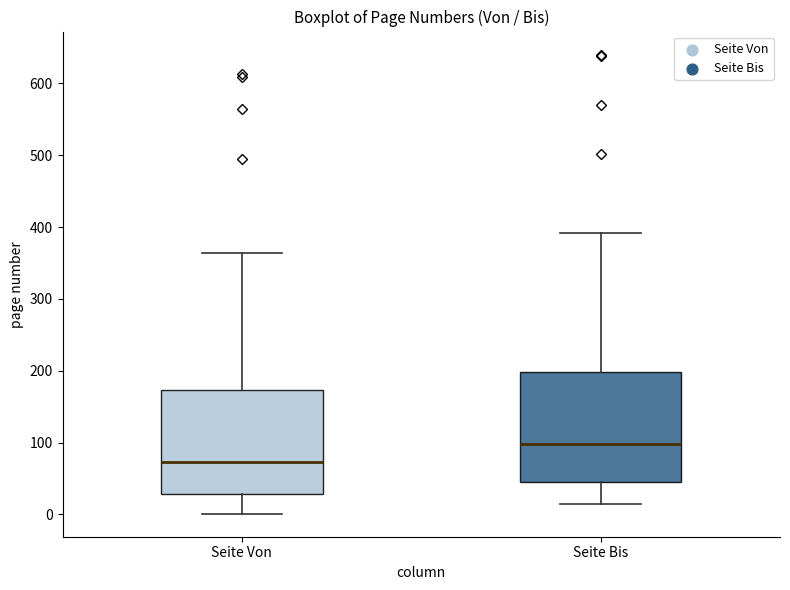

Reading left to right, transcribe this box plot: for each box, give where its median line is, the range the box spans, and where its two whiskers end, as read against the y-axis. The values are not printed on the chart, so give them approximately, as read against the axis.

Seite Von: median 70, box 30 to 170, whiskers 0 to 360
Seite Bis: median 100, box 50 to 200, whiskers 10 to 390